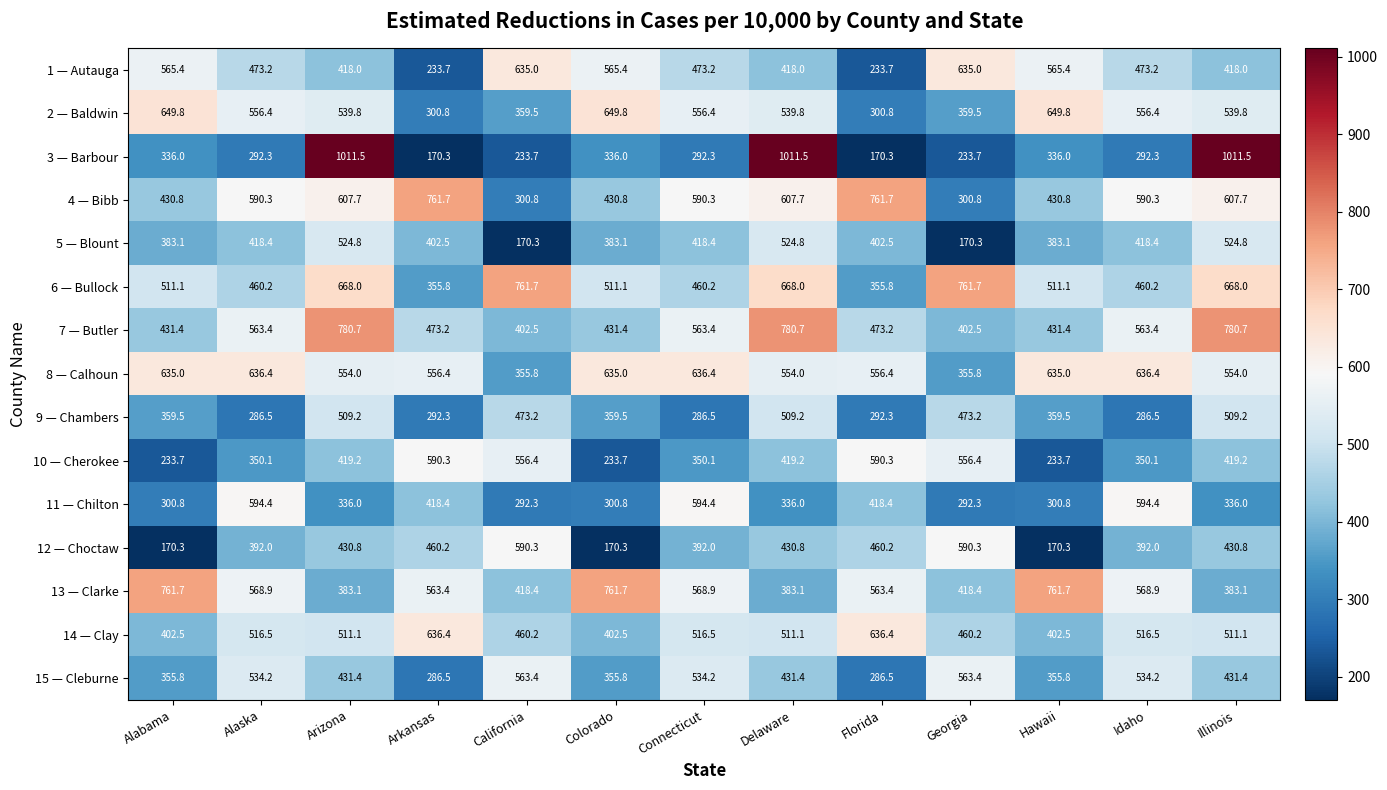

Which series has the widest spread of values?

3 — Barbour